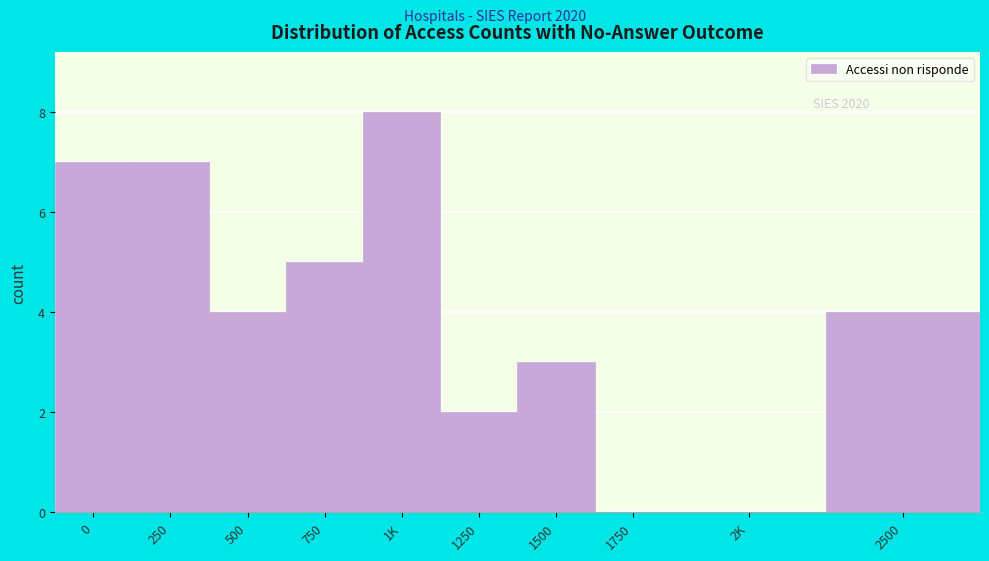

Reading left to right, transcribe all the data shown in this chart.

0=7	250=7	500=4	750=5	1K=8	1250=2	1500=3	1750=0	2K=0	2500=4